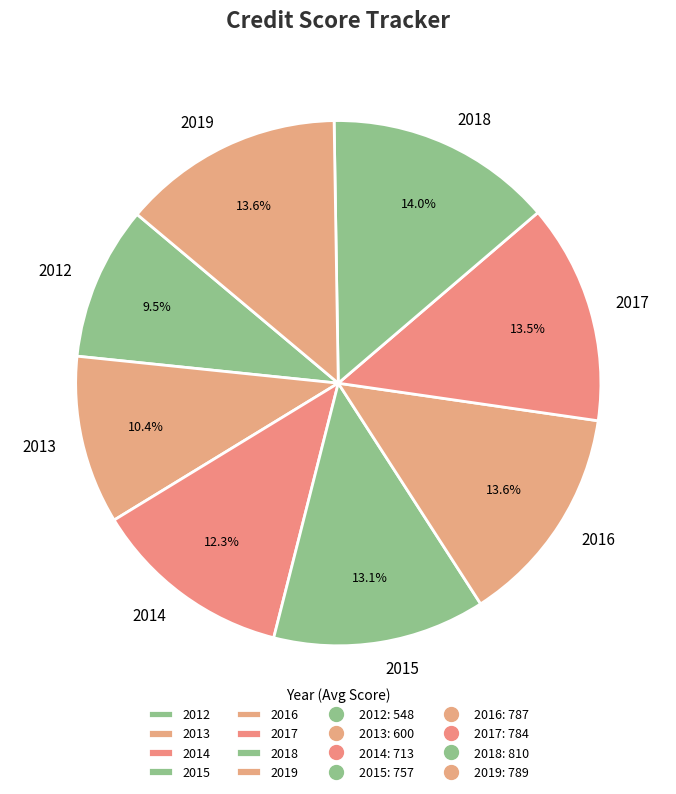

What is the smallest slice in the pie chart?

2012